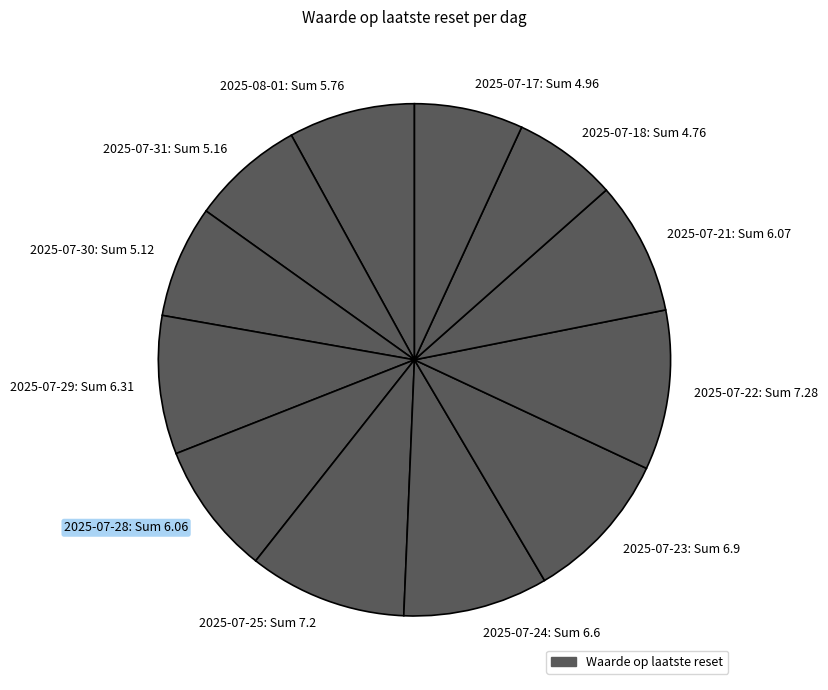

Is it true that 2025-07-23: Sum 6.9 is 16% of the pie?

False